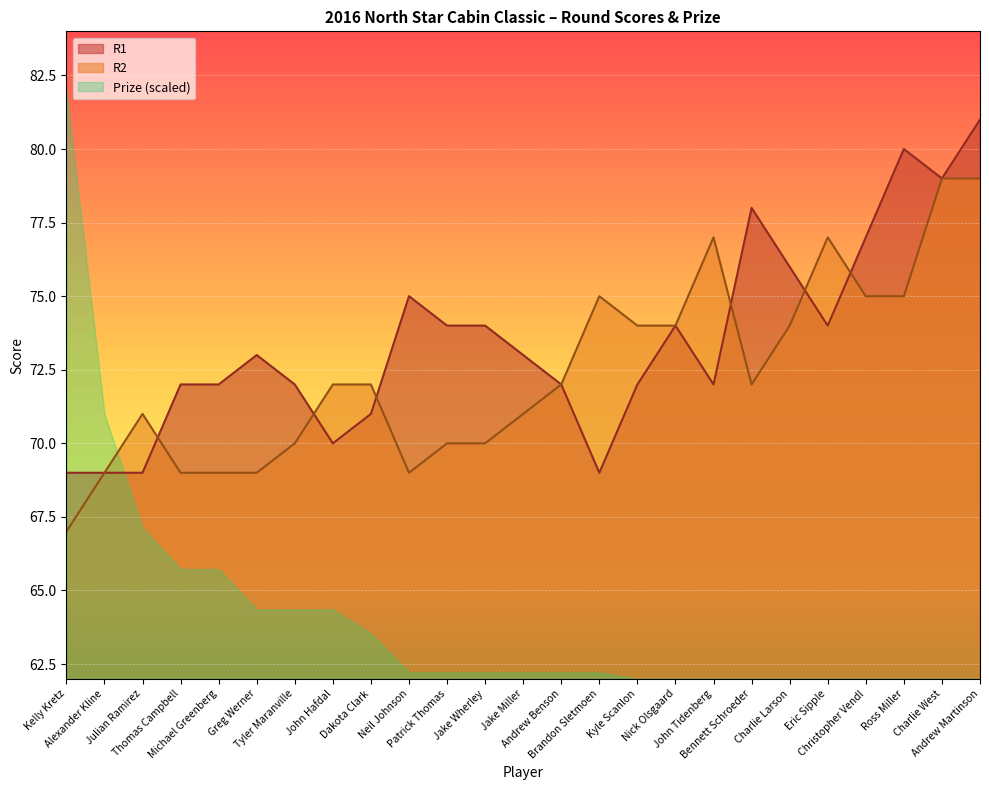

Reading left to right, what are all the values shown in this chart?

R1: 69	69	69	72	72	73	72	70	71	75	74	74	73	72	69	72	74	72	78	76	74	77	80	79	81
R2: 67	69	71	69	69	69	70	72	72	69	70	70	71	72	75	74	74	77	72	74	77	75	75	79	79